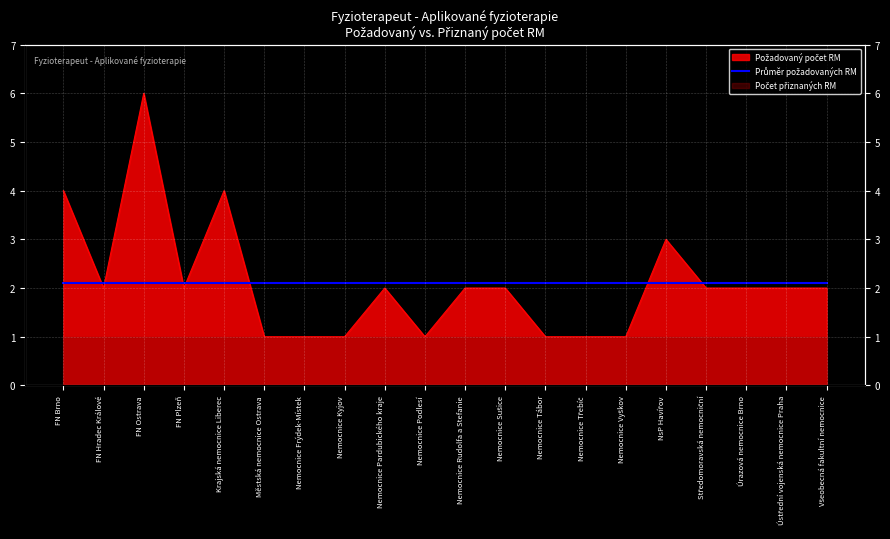

How many points are lower than both their immediate neighbors (excluding endpoints)?

3